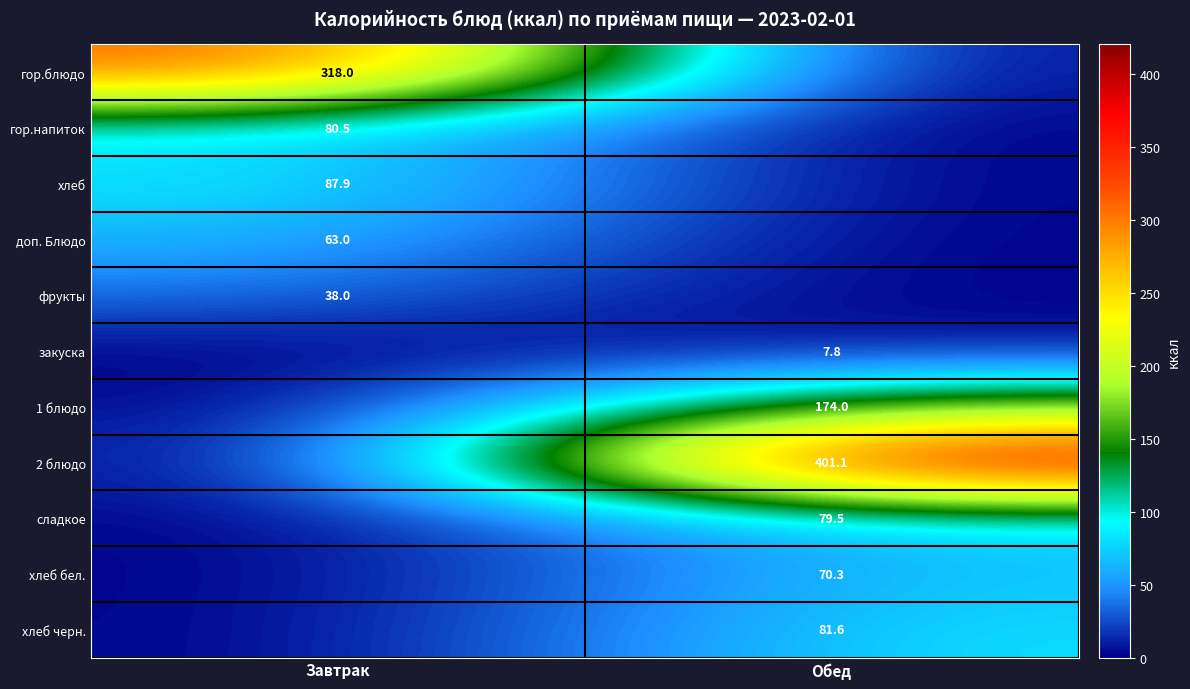

Is it true that 1 блюдо equals 106.5 at Обед?

False